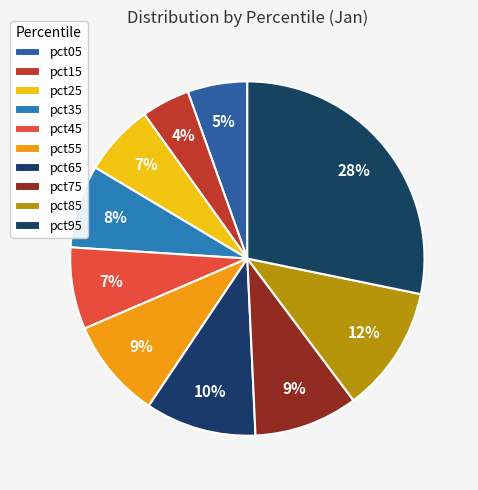

How many slices are in this pie chart?

10